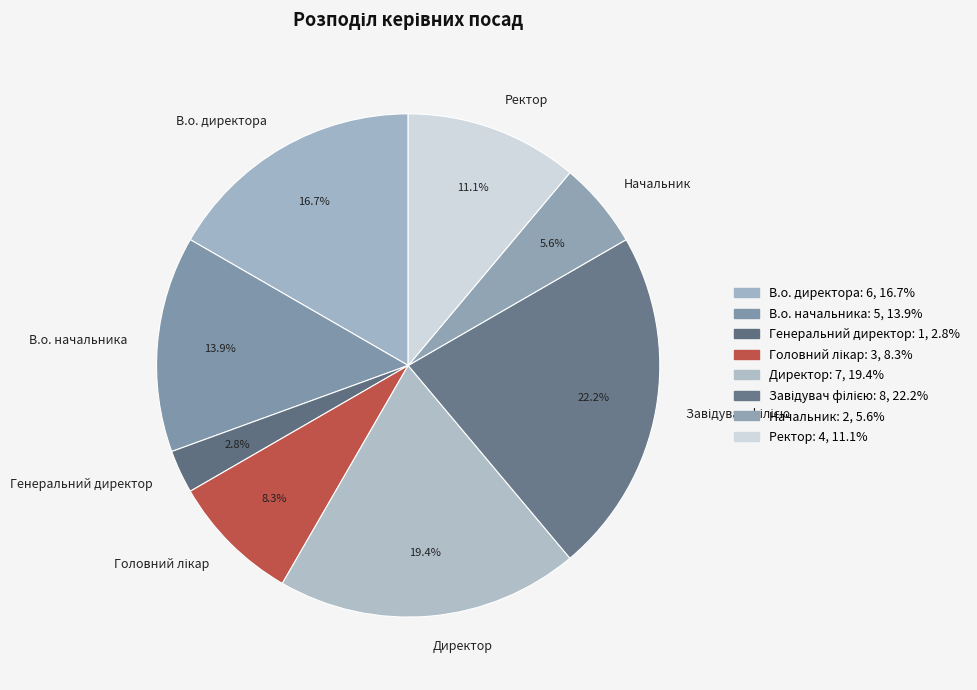

To the nearest percent, what percentage of the pie is Директор?

19%